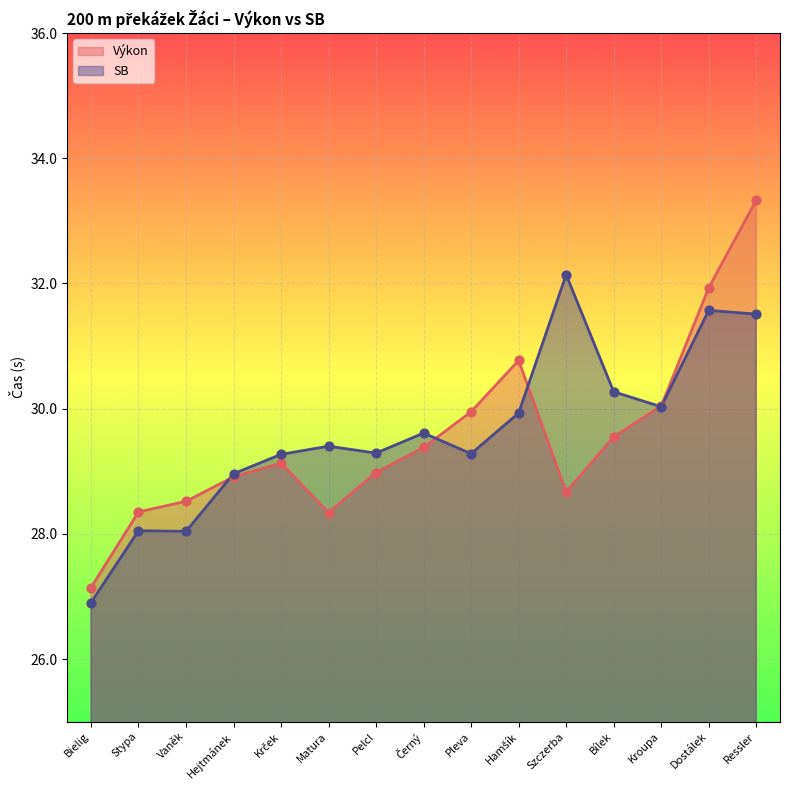

Which series contains the lowest Y value?

SB